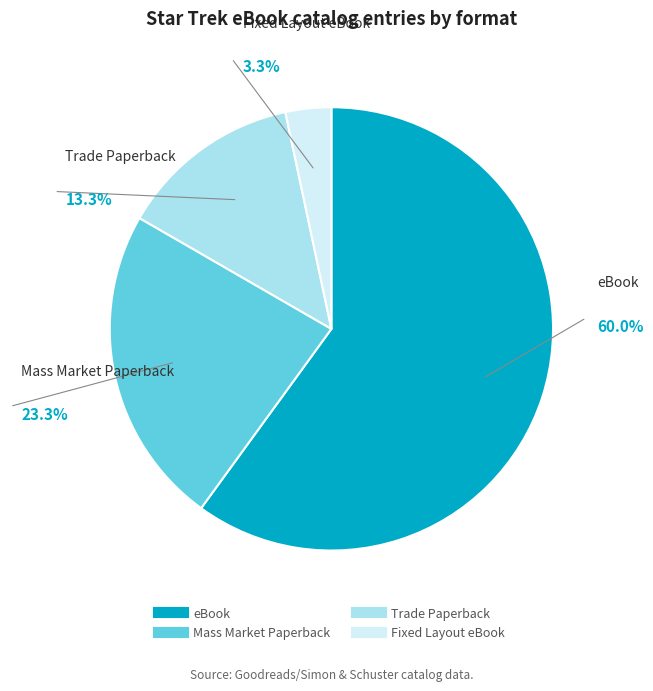

What percentage is the Fixed Layout eBook slice, to the nearest percent?

3%